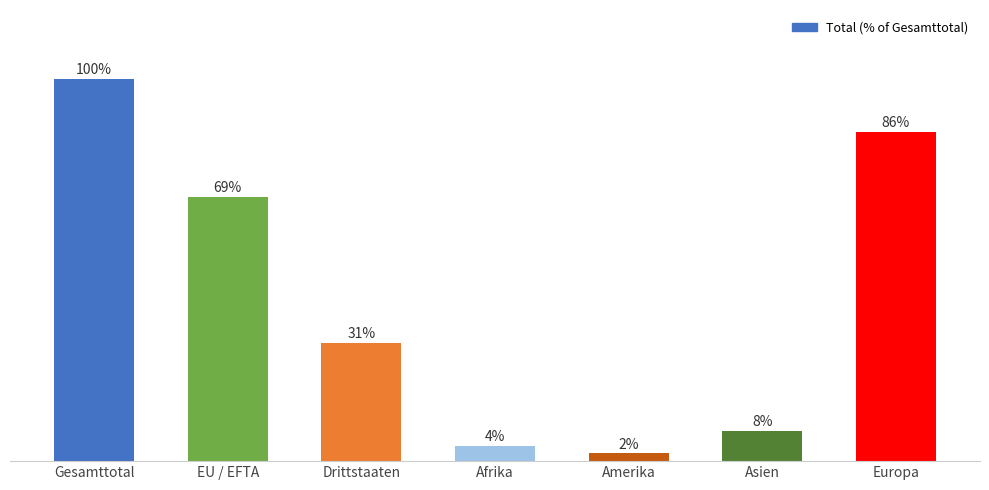

Which has a higher value, Afrika or Drittstaaten?

Drittstaaten